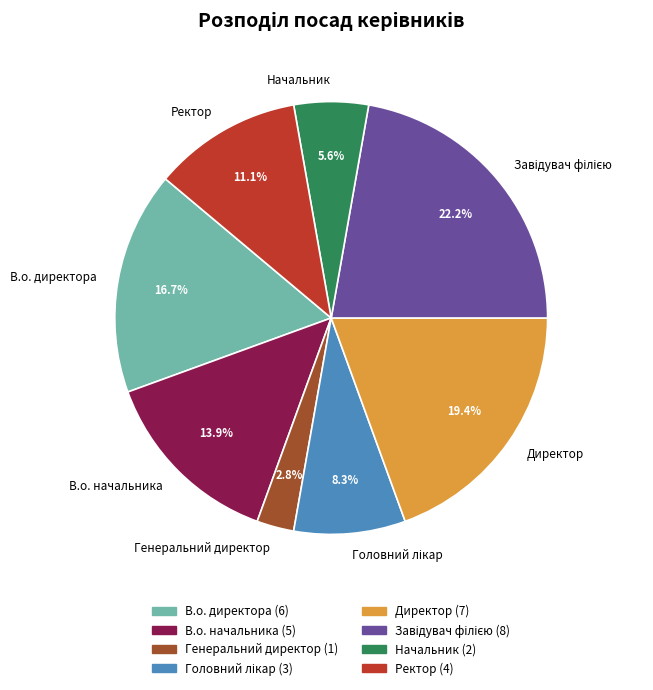

Approximately how many times larger is the value at Начальник compared to В.о. начальника?

0.4